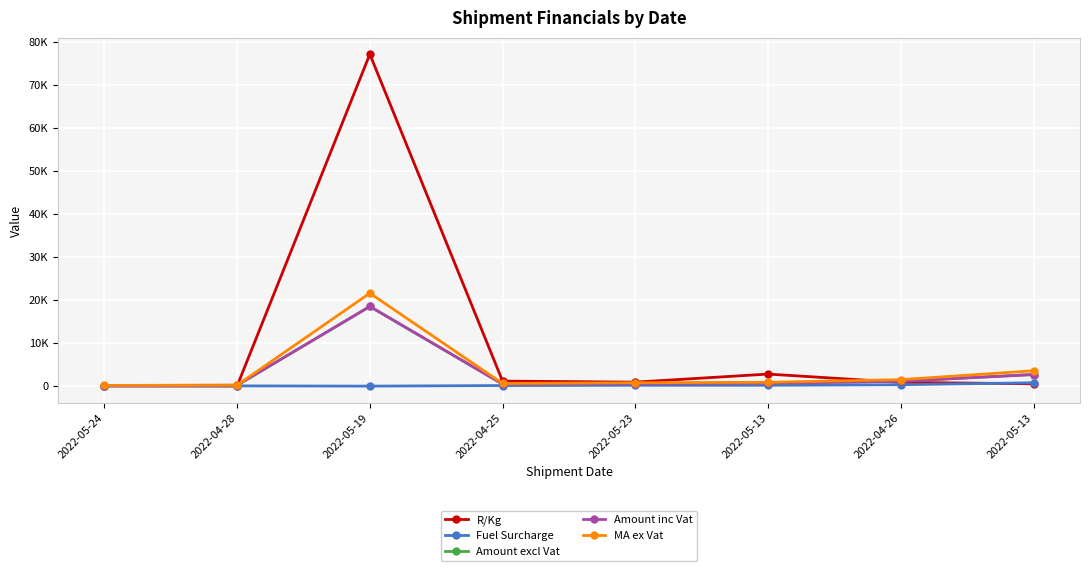

Where does the MA ex Vat series first go above 890?

2022-05-19